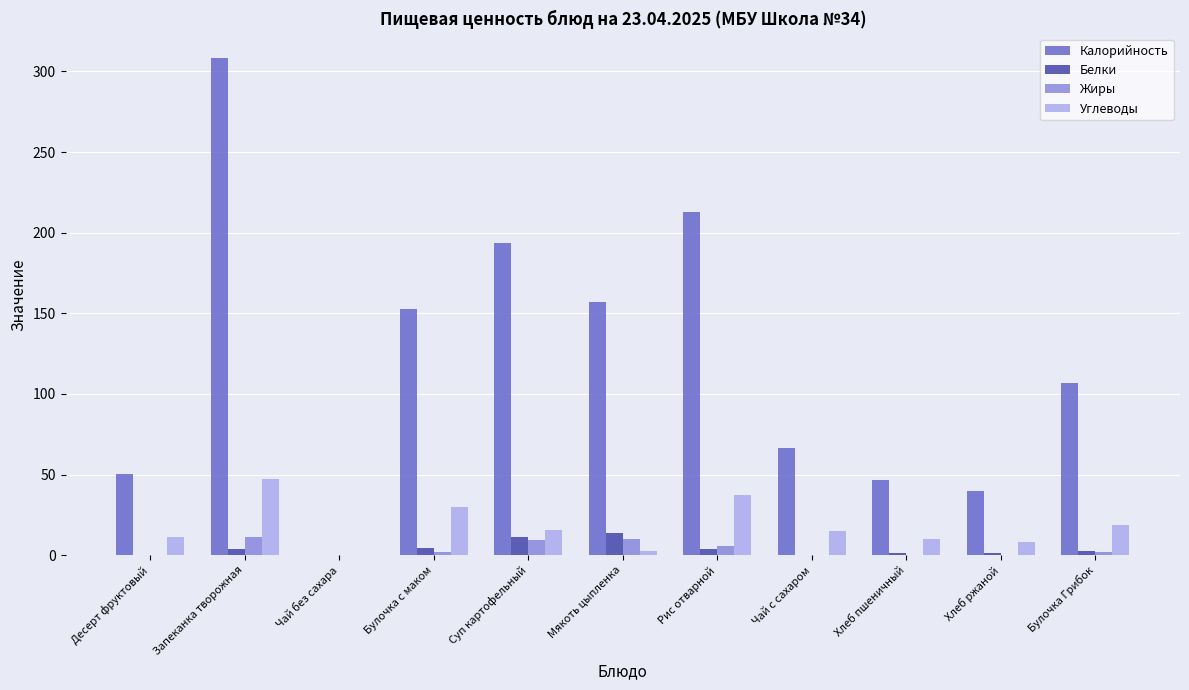

At which category is the sum across all series the highest?

Запеканка творожная